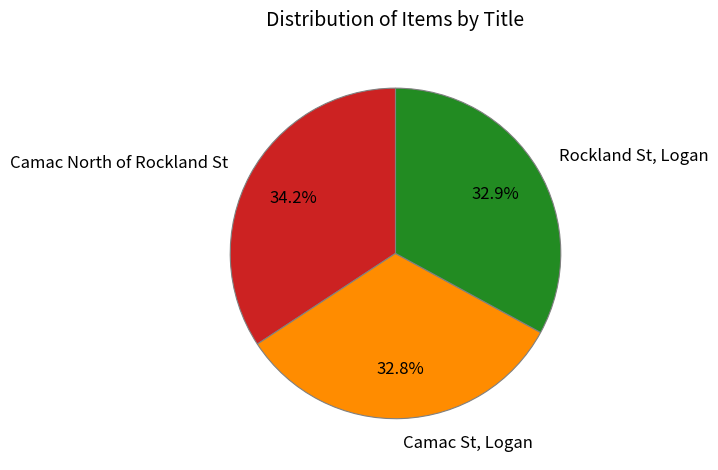

The Camac North of Rockland St slice represents 19% of the pie. True or false?

False